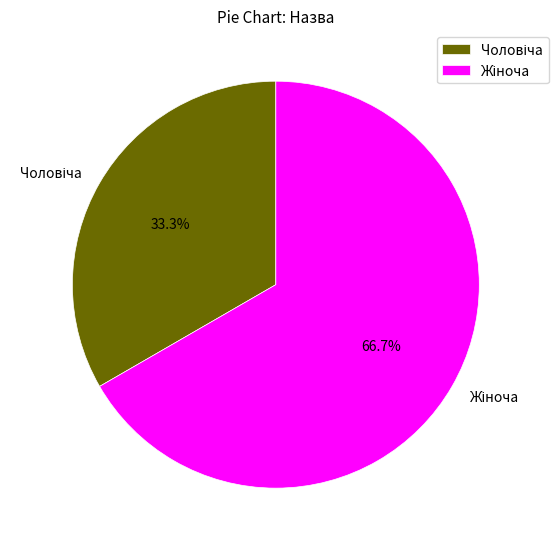

Is there a majority slice in this chart?

Yes